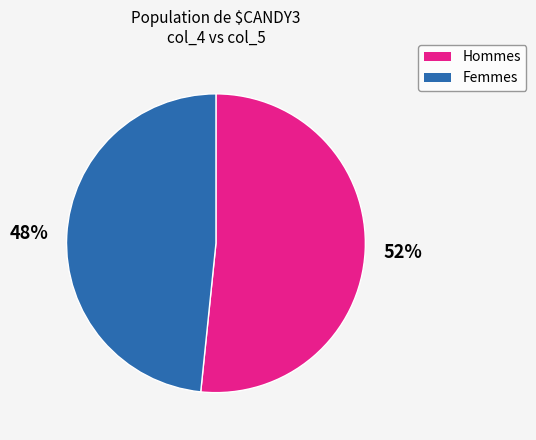

Does Femmes account for over 50% of the chart?

No